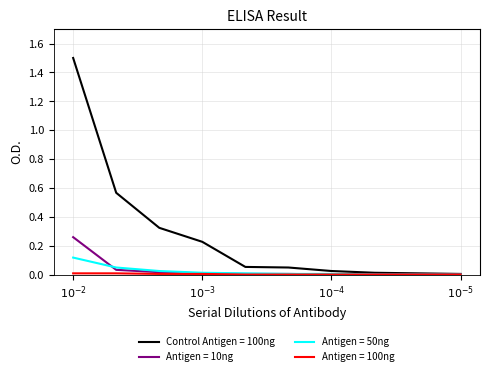

Count the number of categories in the chart.

10